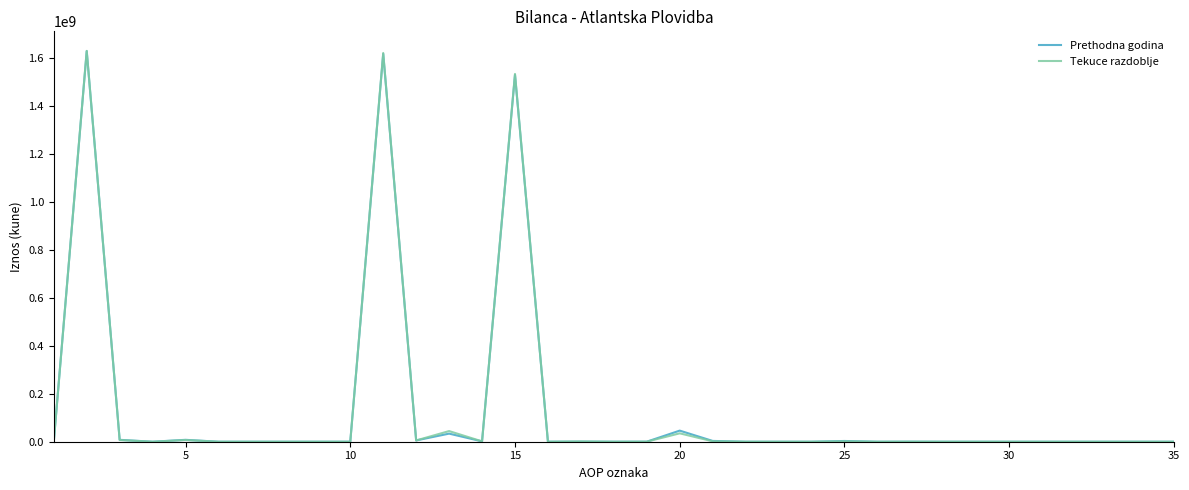

What is the greatest value displayed?

1630220609